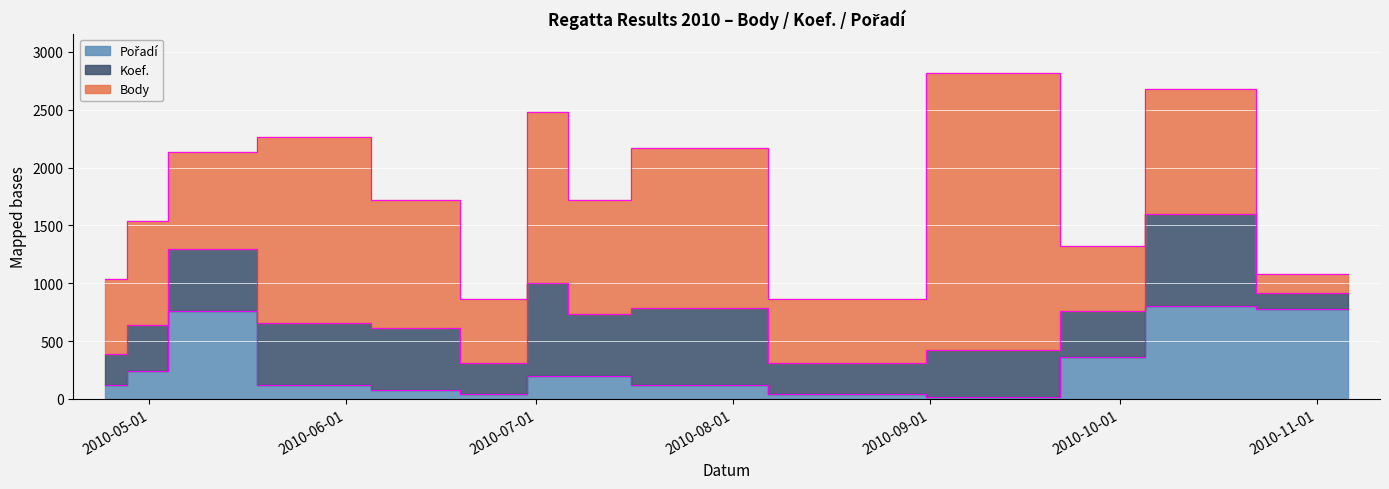

Is it true that Body equals 212 at 2010-08-21?

False